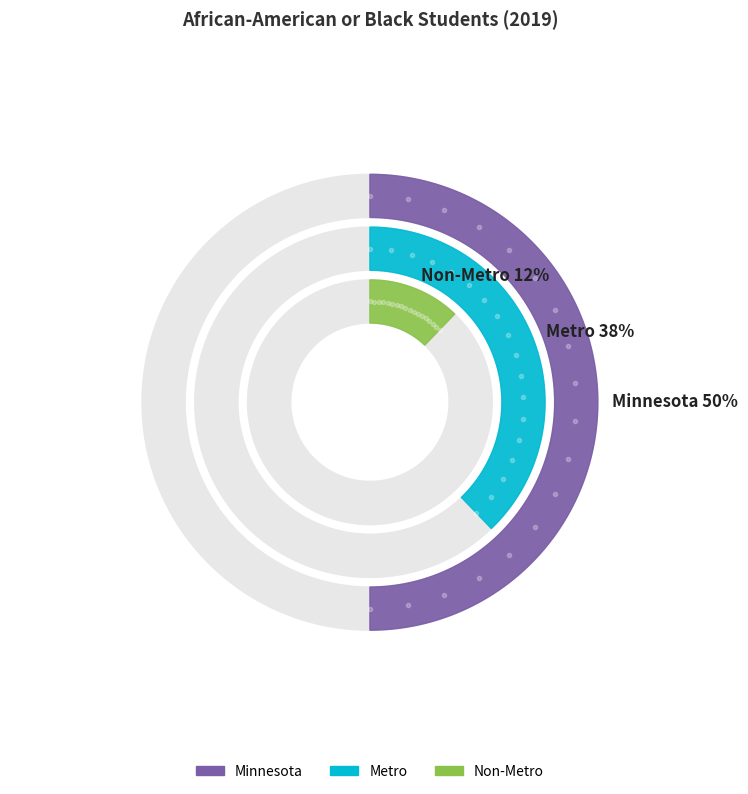

Does Metro account for over 50% of the chart?

No